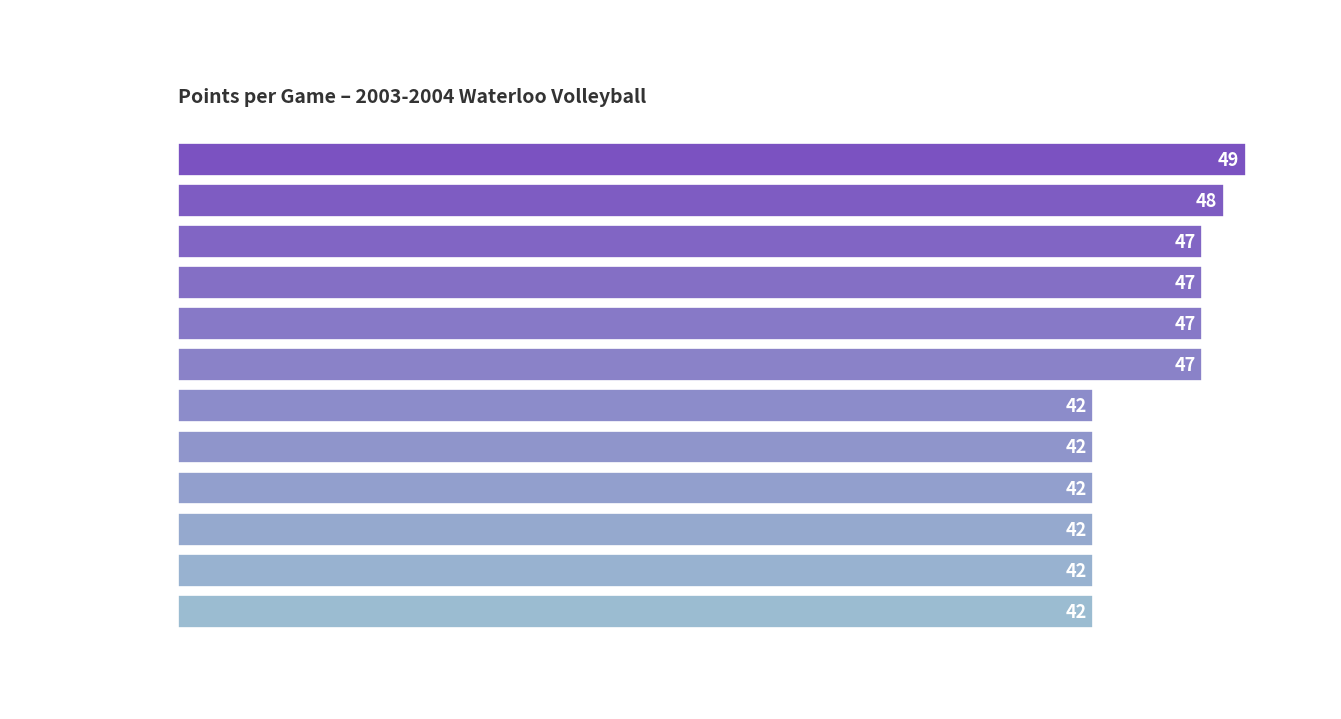

Count the number of data series in this chart.

1